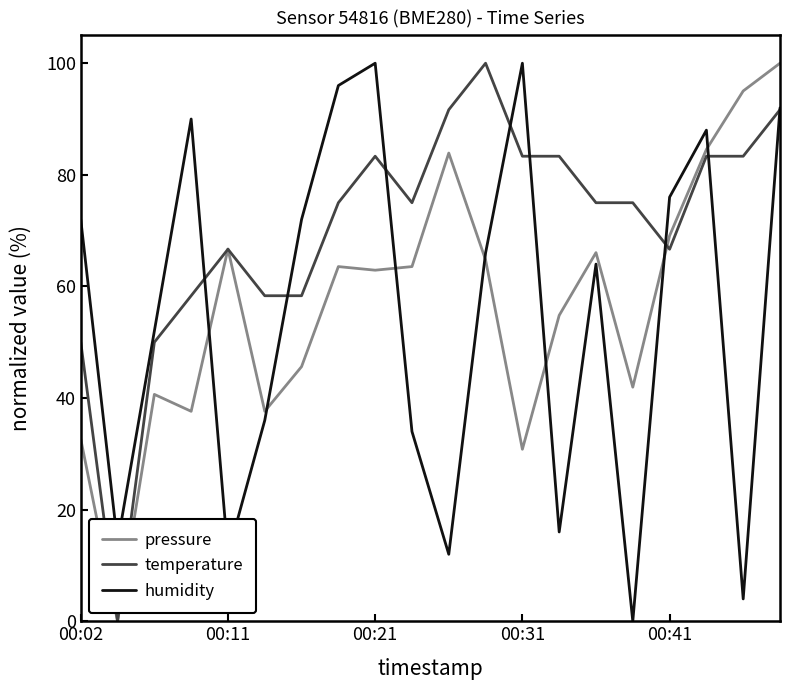

Which series has the largest total across all categories?

temperature